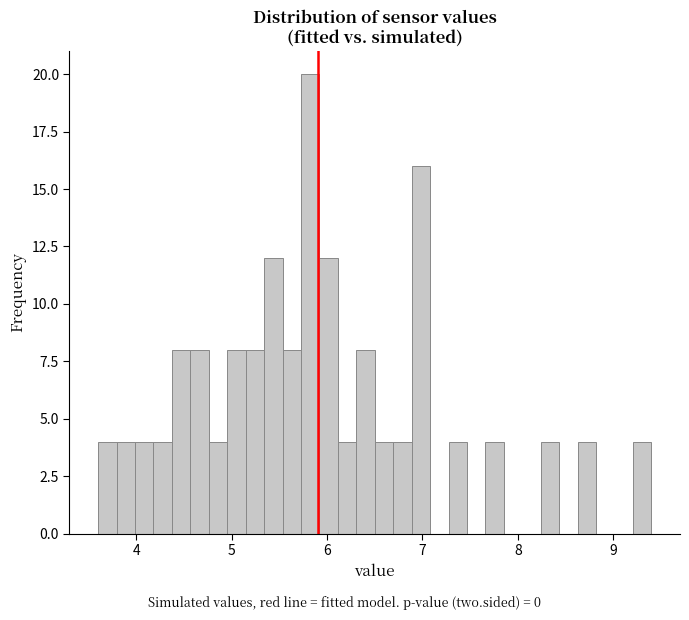

Around what value on the x-axis is the tallest bar? Give the approximate position of its centre, as read against the axis.

5.8